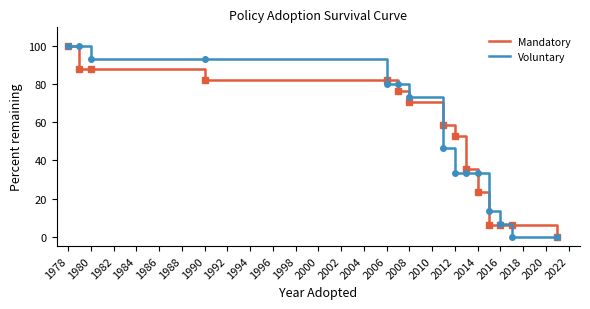

What is the maximum value shown in the chart?

100.0